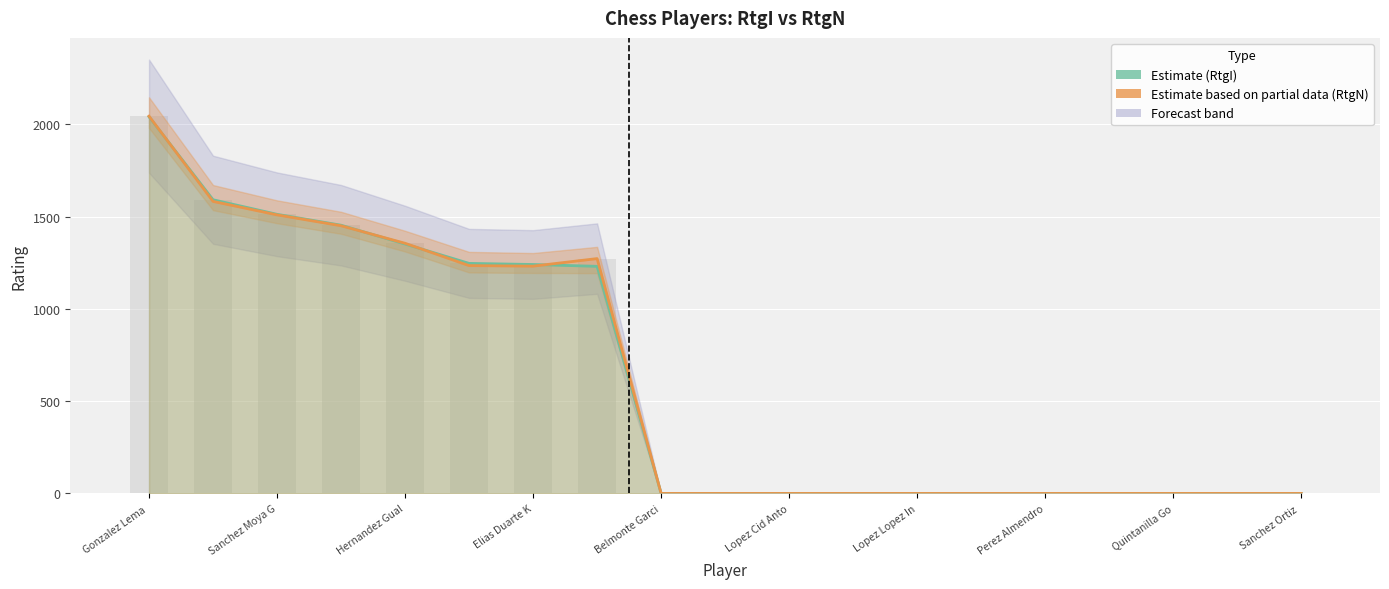

How many bars are there in each group?

2